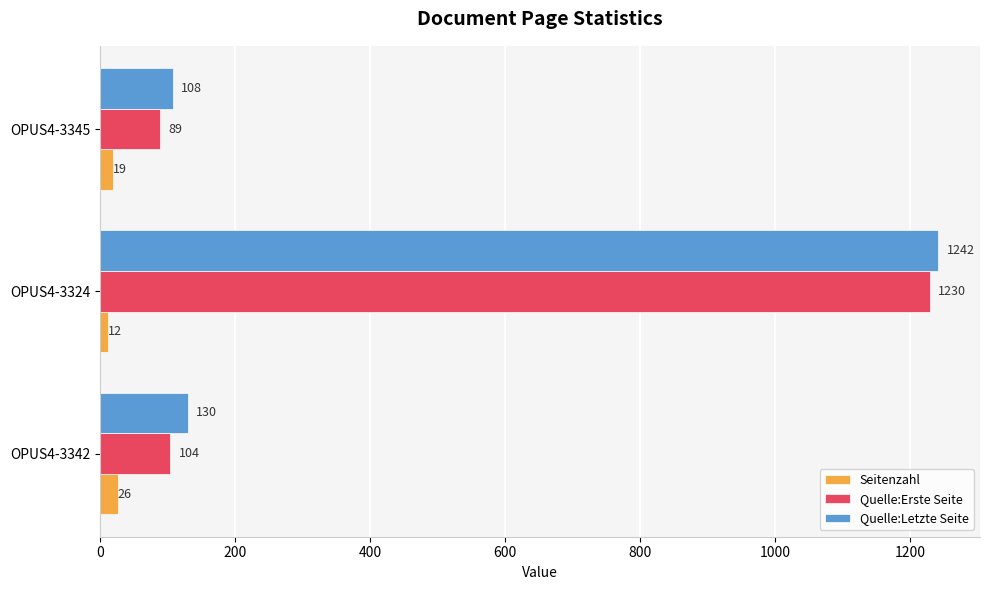

True or false: Quelle:Letzte Seite has a value of 163 at OPUS4-3345.

False